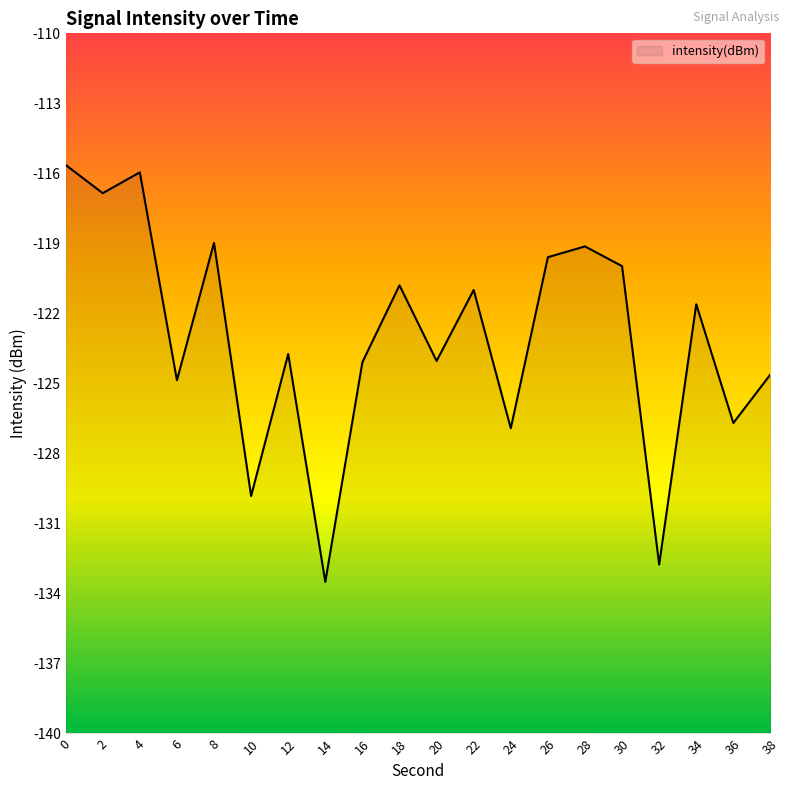

List the labels in order of value, smallest first.

14, 32, 10, 24, 36, 6, 38, 16, 20, 12, 34, 22, 18, 30, 26, 28, 8, 2, 4, 0